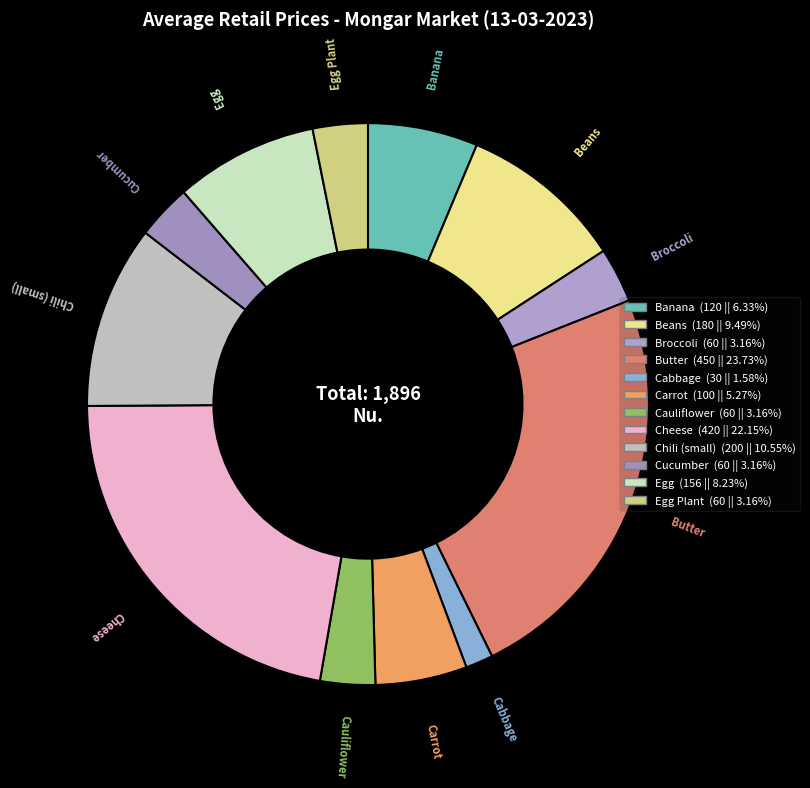

Rank the categories by value from highest to lowest.

Butter, Cheese, Chili (small), Beans, Egg, Banana, Carrot, Broccoli, Cauliflower, Cucumber, Egg Plant, Cabbage